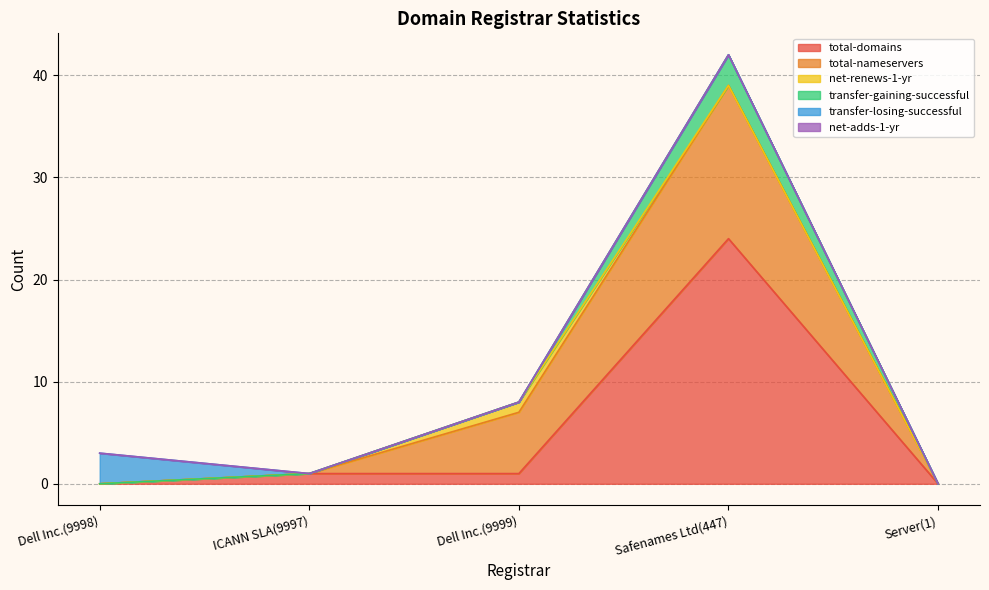

True or false: total-domains has more than 0 points higher than both neighbors.

True